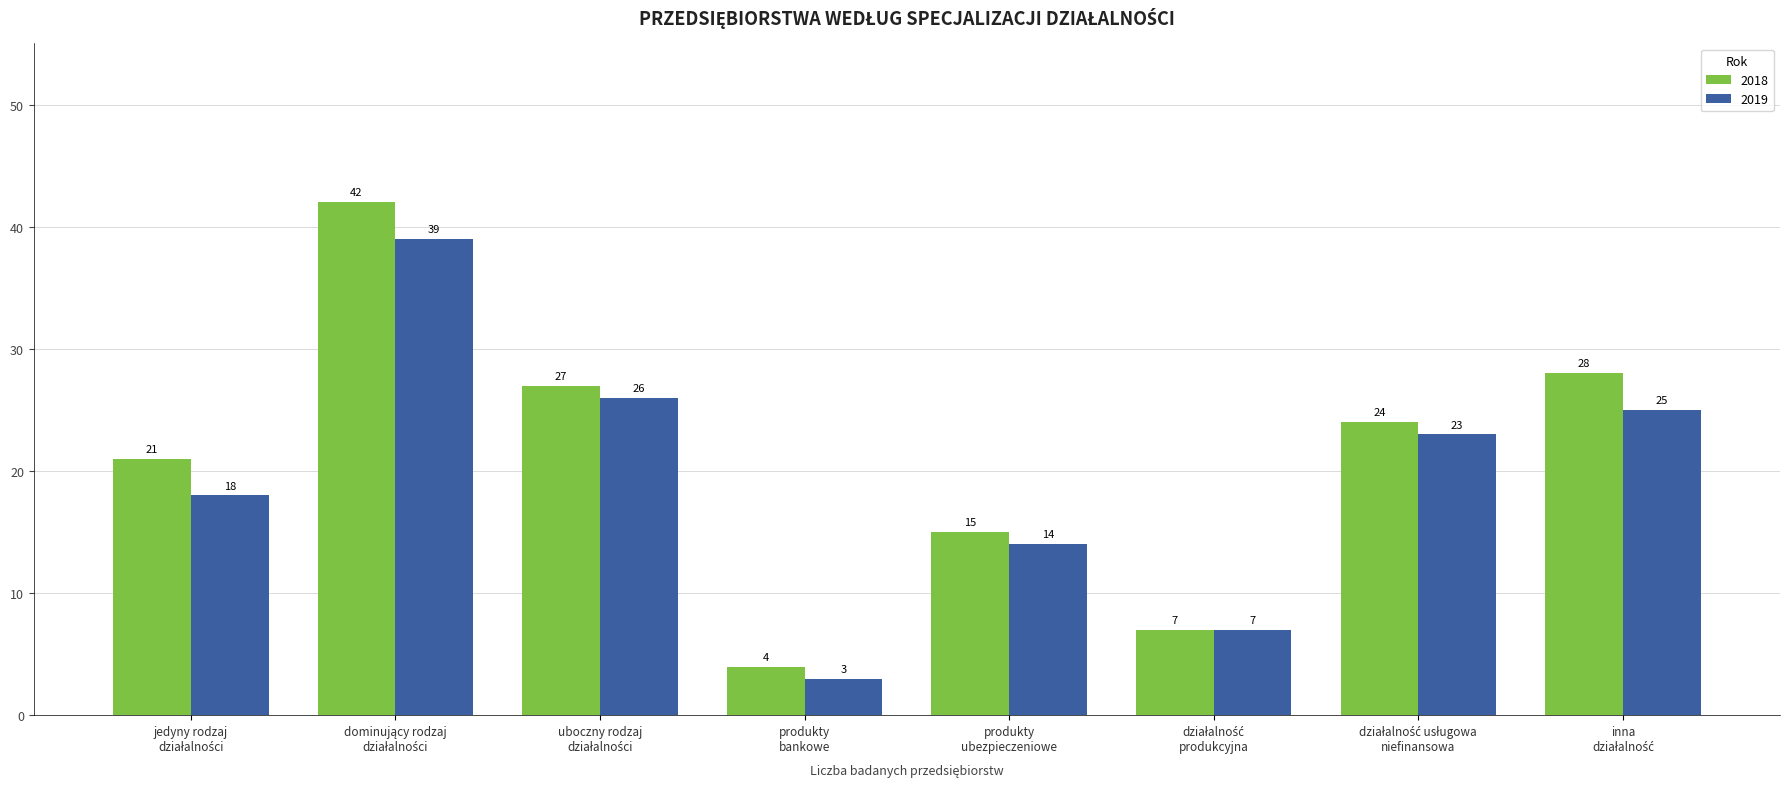

Which series has the largest range (max minus min)?

2018